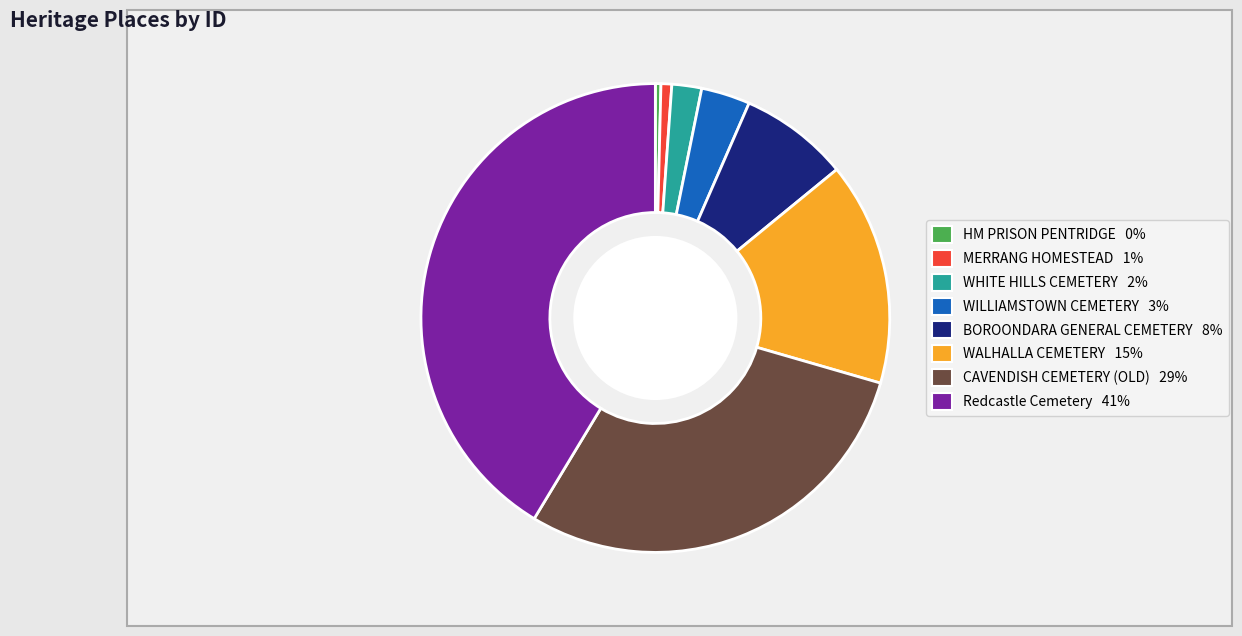

Between WHITE HILLS CEMETERY and WILLIAMSTOWN CEMETERY, which is larger?

WILLIAMSTOWN CEMETERY